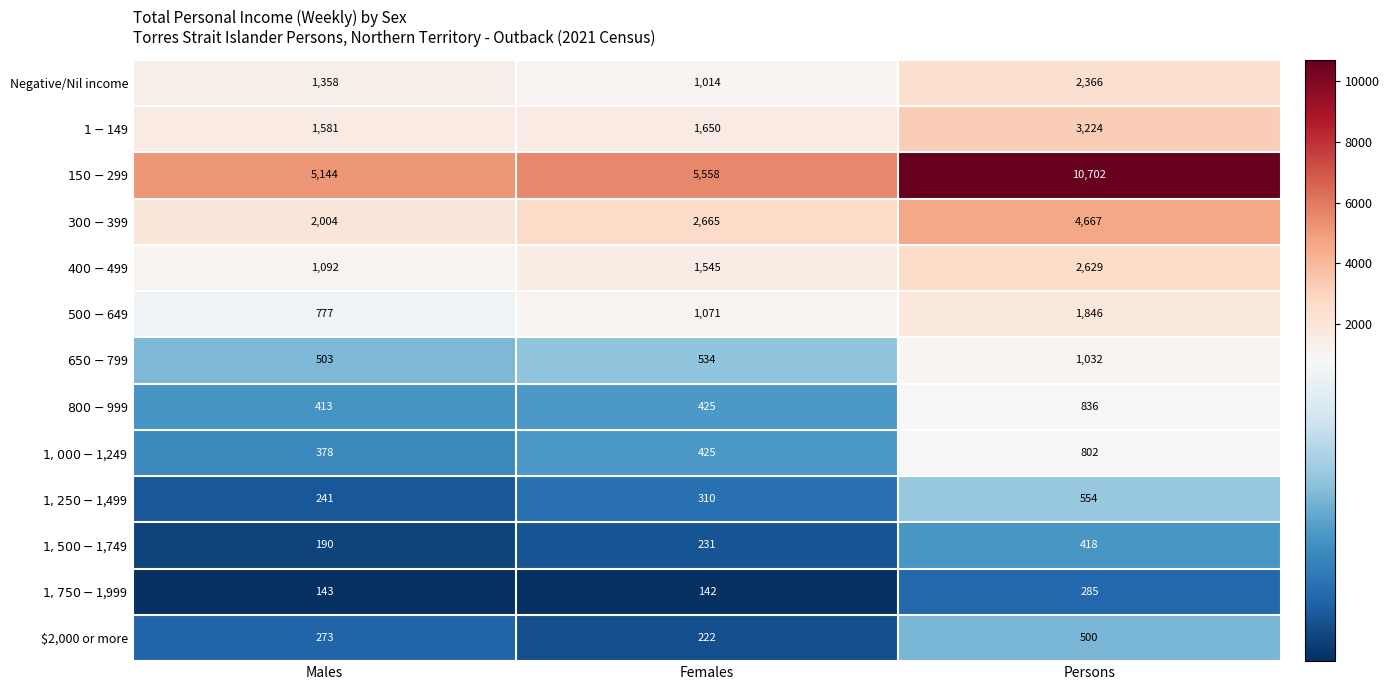

What value does the $2,000 or more series have at Males, to the nearest 50?

250